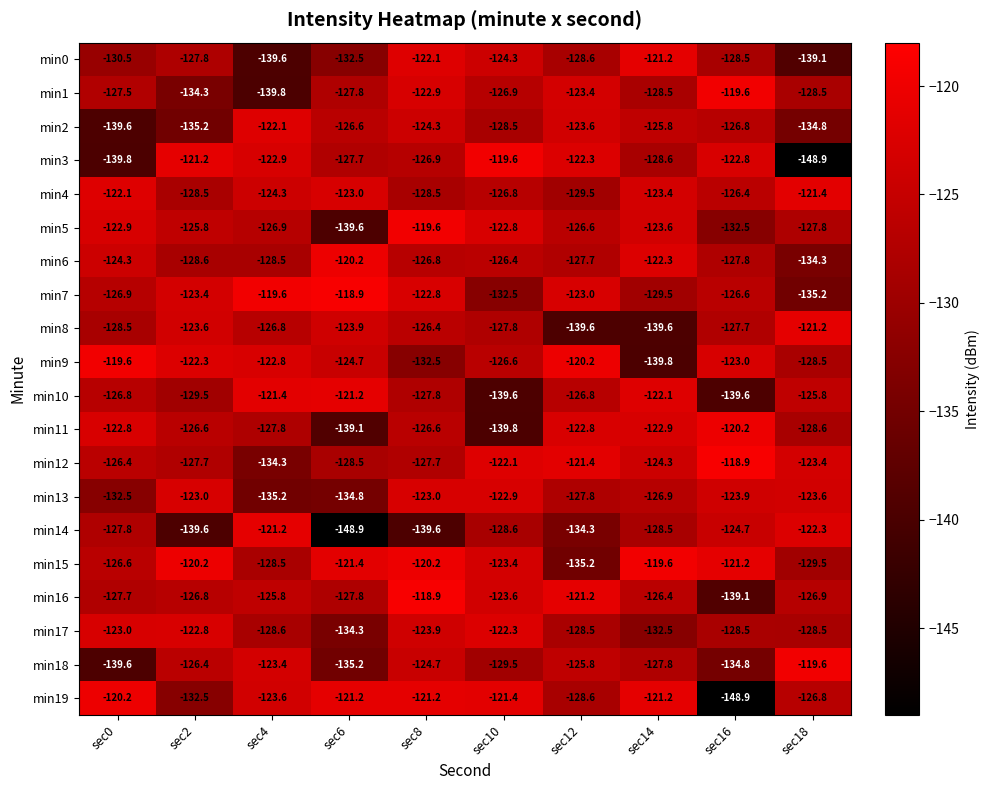

What is the sum of the min2 values at sec2 and sec6?

-261.8